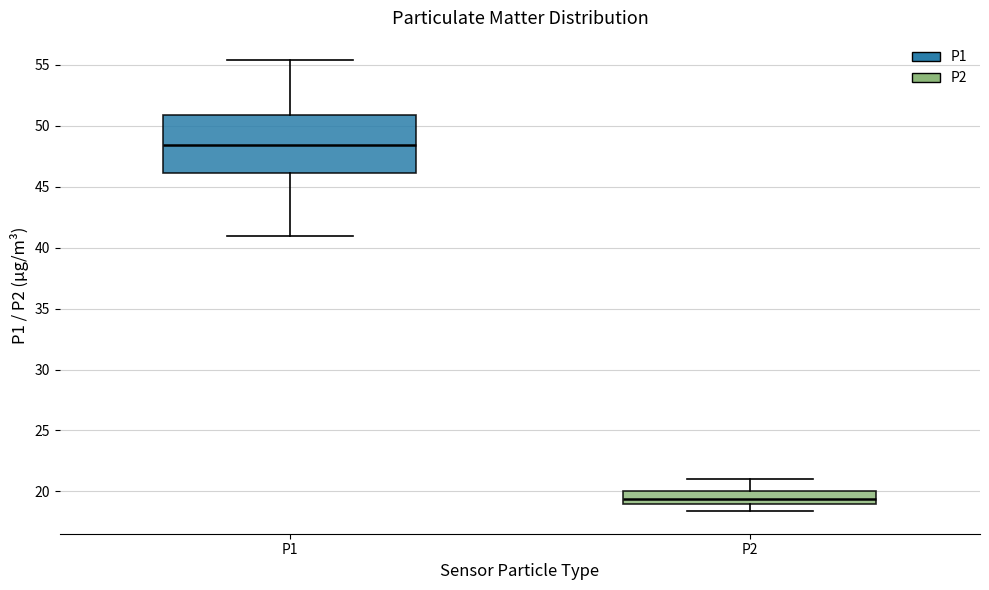

Where does the median line of the box for P1 sit on the y-axis? The values are not printed on the chart, so give them approximately, as read against the axis.

48.5